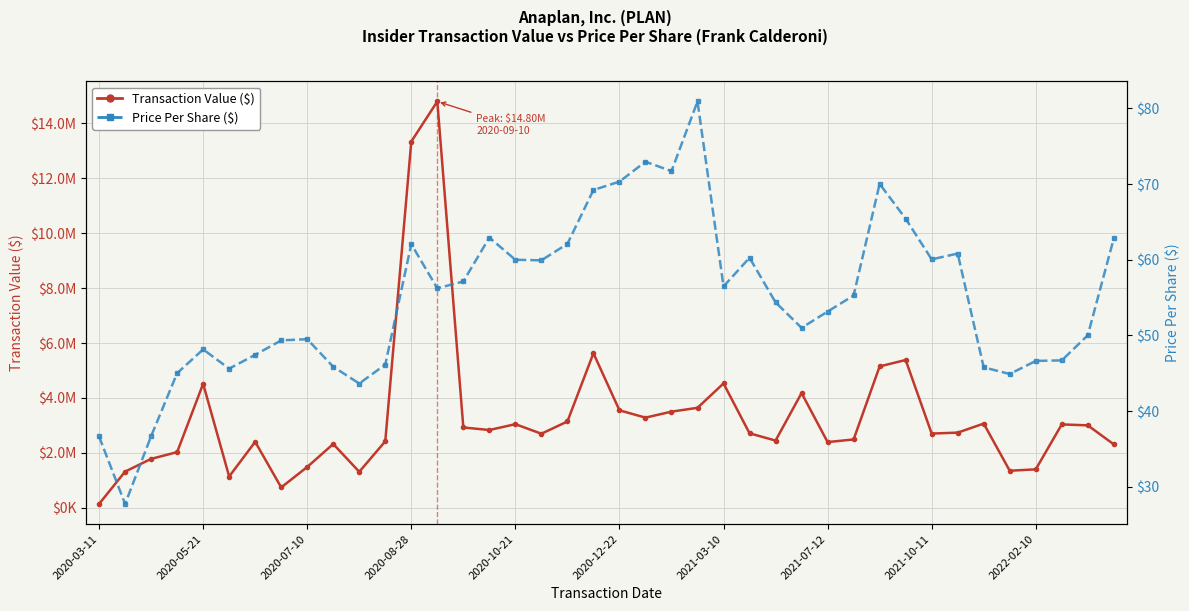

What is the difference between the second highest and second lowest values in the Transaction Value ($) series?

12602654.0